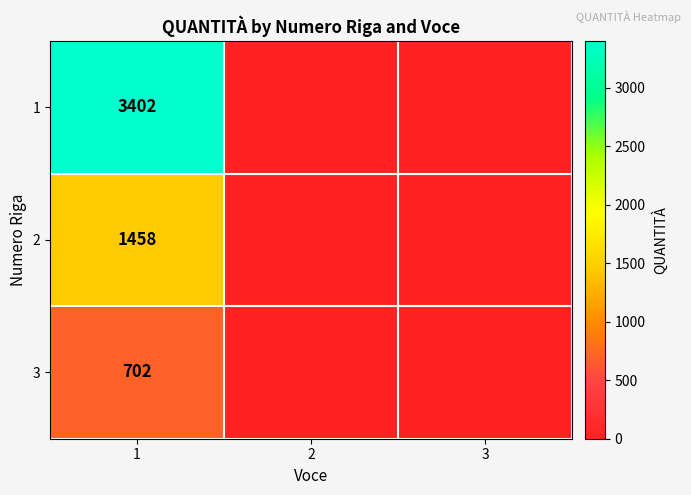

Is it true that 3 equals 702 at 1?

True